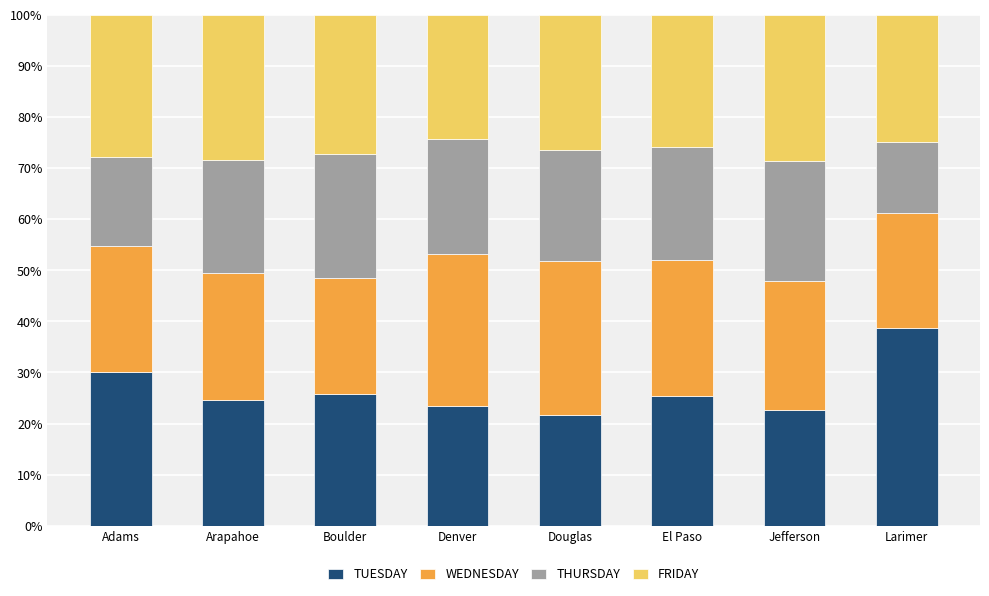

What is the difference between the maximum and minimum values in the TUESDAY series?

17.1